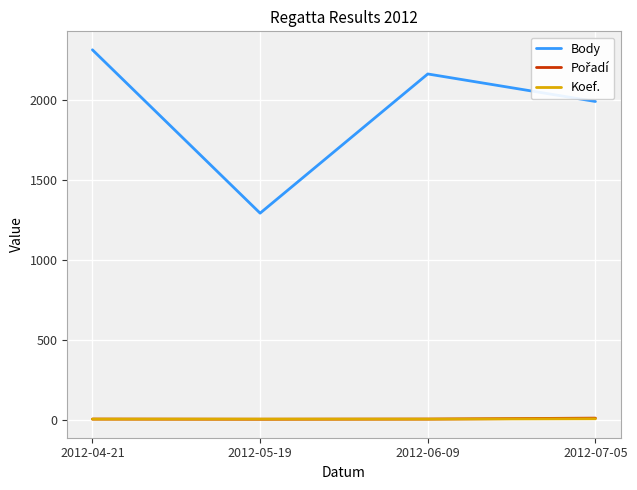

List the labels in order of Body value, largest first.

2012-04-21, 2012-06-09, 2012-07-05, 2012-05-19